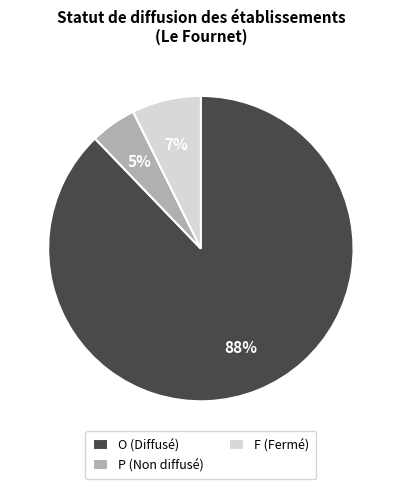

Is it true that F is 21% of the pie?

False